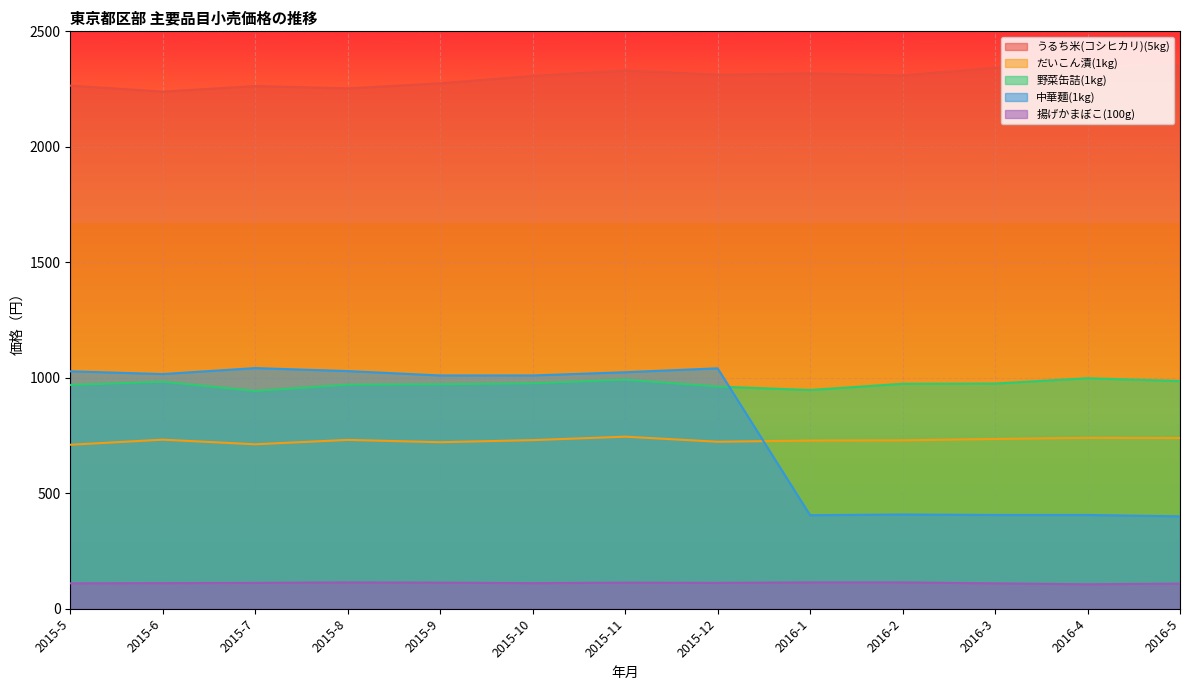

Rank the categories by 中華麺(1kg) value from lowest to highest.

2016-5, 2016-1, 2016-3, 2016-4, 2016-2, 2015-9, 2015-10, 2015-6, 2015-11, 2015-5, 2015-8, 2015-12, 2015-7